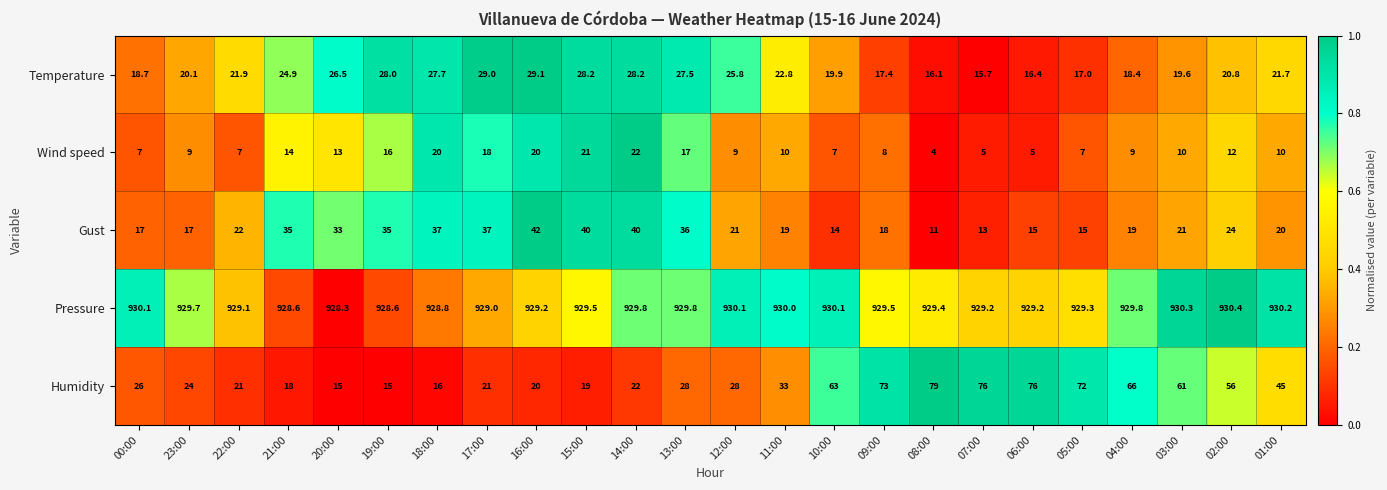

Is the value of Wind speed at 04:00 greater than the value of Pressure at 08:00?

No